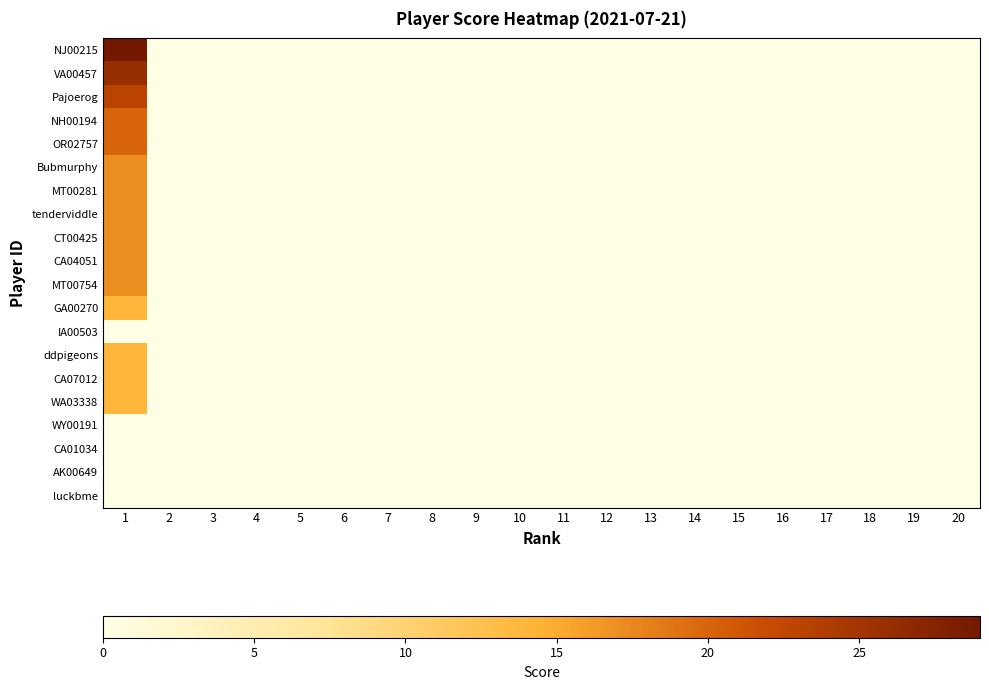

Which series has the largest total across all categories?

NJ00215